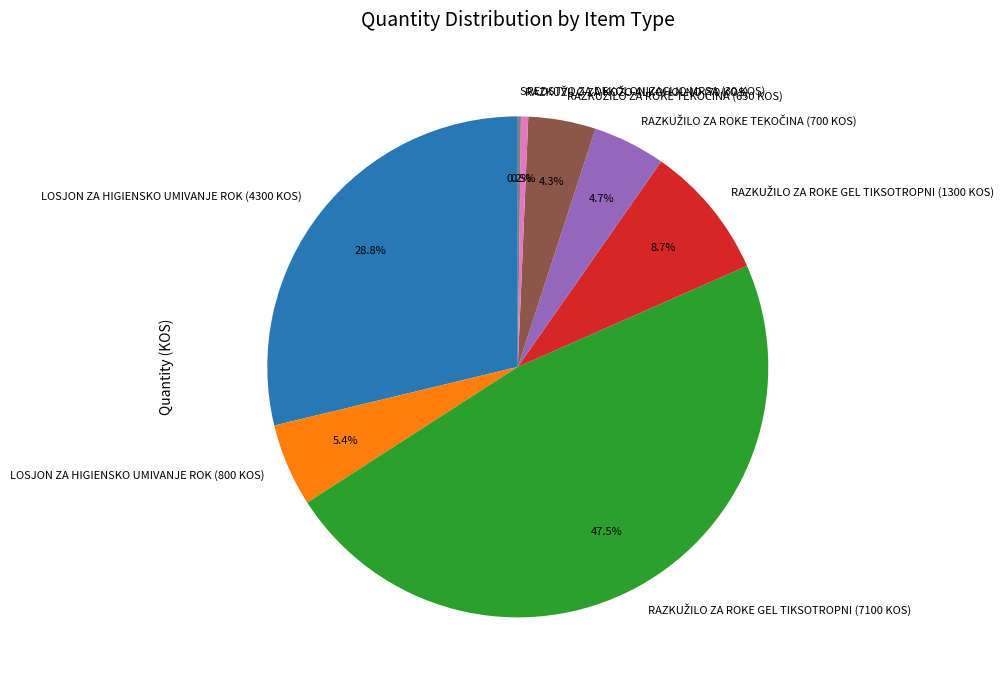

Is LOSJON ZA HIGIENSKO UMIVANJE ROK (800 KOS) the majority of the pie?

No